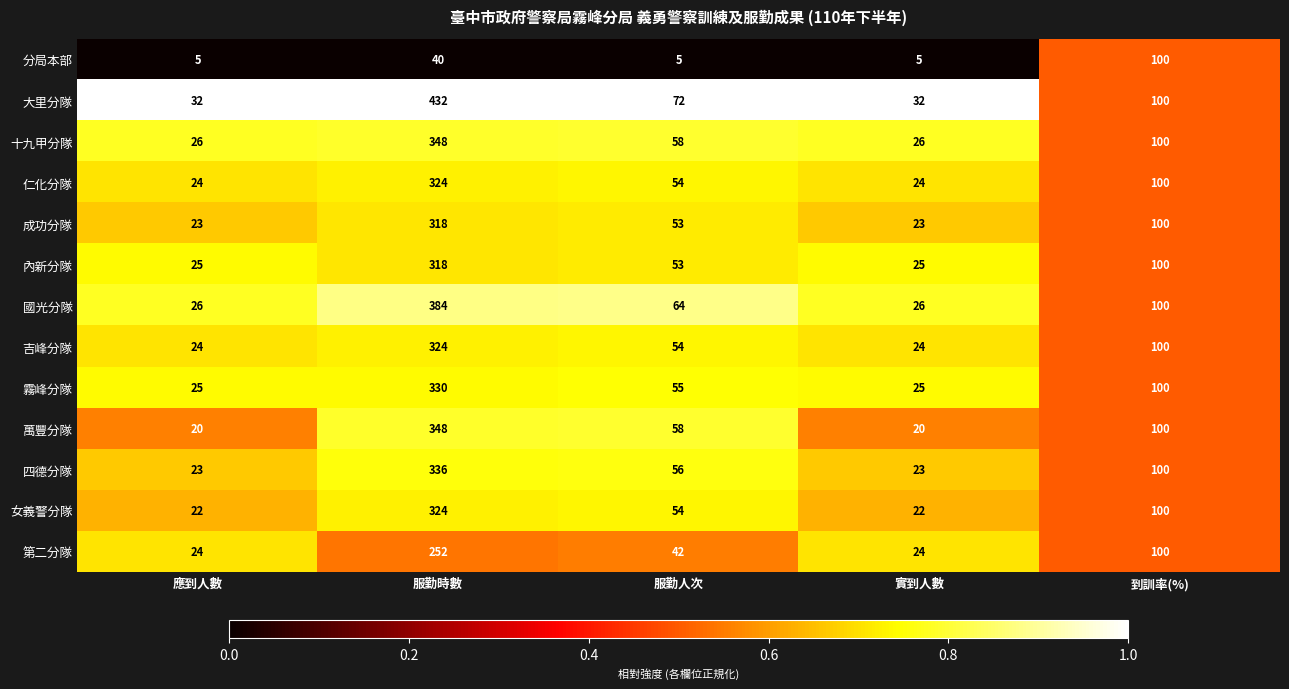

Count the number of data series in this chart.

13